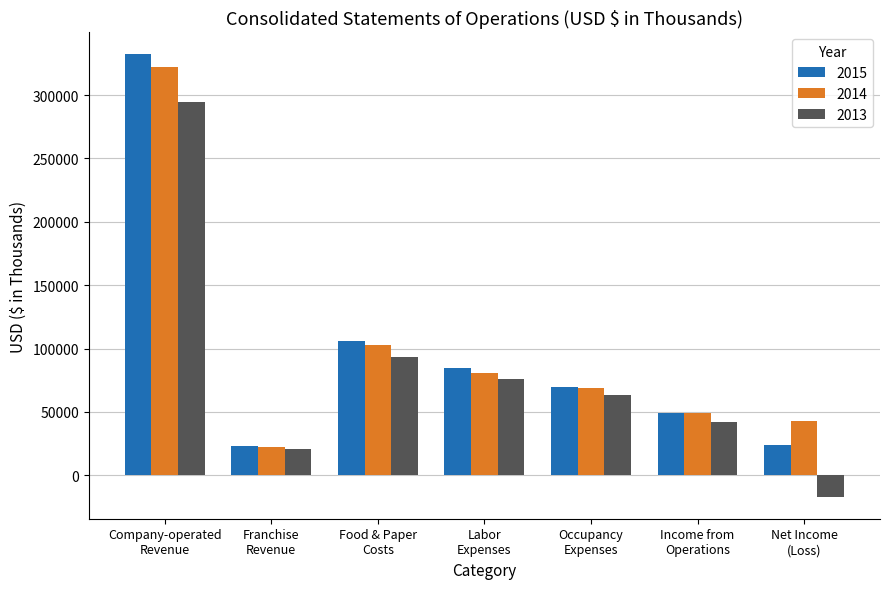

How many positive values does the 2013 series have?

6